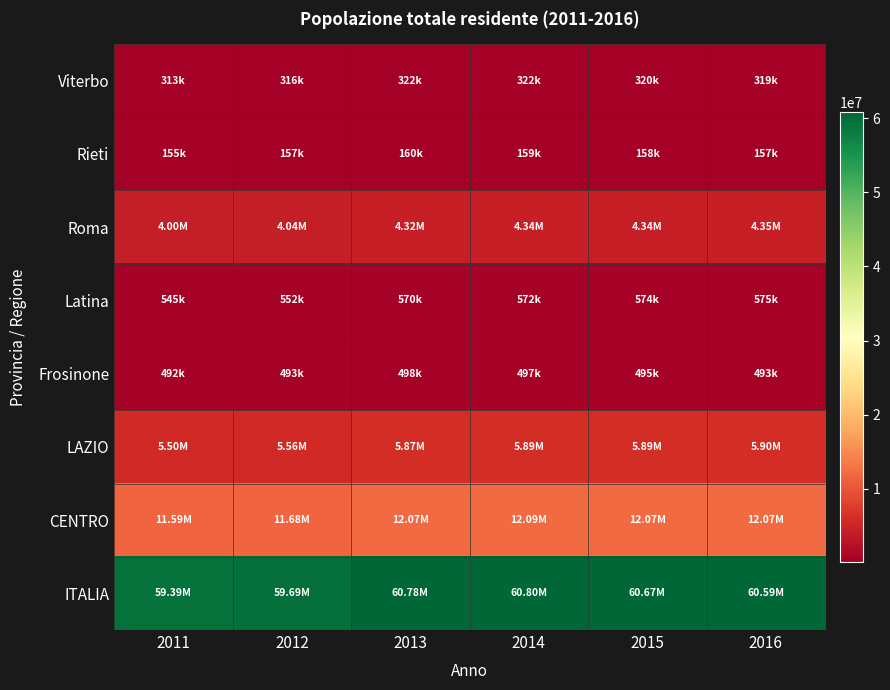

Which series has the largest total across all categories?

ITALIA